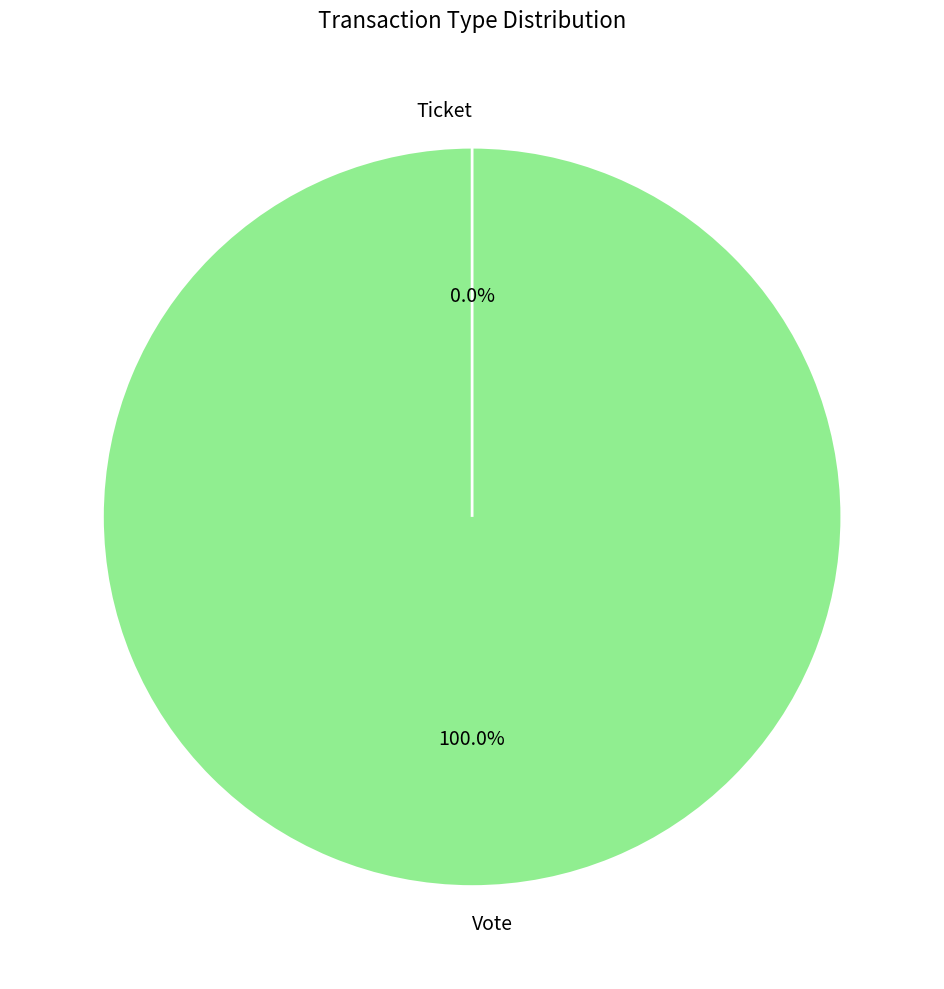

True or false: Vote accounts for 100% of the total.

True